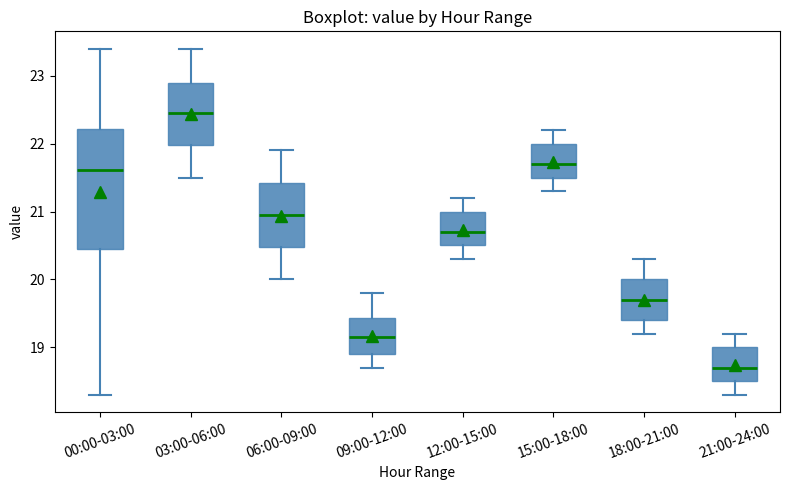

Reading left to right, read every box against the y-axis: the position of its median line, the range the box covers, and the ends of its whiskers. The values are not printed on the chart, so give them approximately, as read against the axis.

00:00-03:00: median 21.6, box 20.5 to 22.2, whiskers 18.3 to 23.4
03:00-06:00: median 22.5, box 22.0 to 22.9, whiskers 21.5 to 23.4
06:00-09:00: median 21.0, box 20.5 to 21.4, whiskers 20.0 to 21.9
09:00-12:00: median 19.2, box 18.9 to 19.4, whiskers 18.7 to 19.8
12:00-15:00: median 20.7, box 20.5 to 21.0, whiskers 20.3 to 21.2
15:00-18:00: median 21.7, box 21.5 to 22.0, whiskers 21.3 to 22.2
18:00-21:00: median 19.7, box 19.4 to 20.0, whiskers 19.2 to 20.3
21:00-24:00: median 18.7, box 18.5 to 19.0, whiskers 18.3 to 19.2